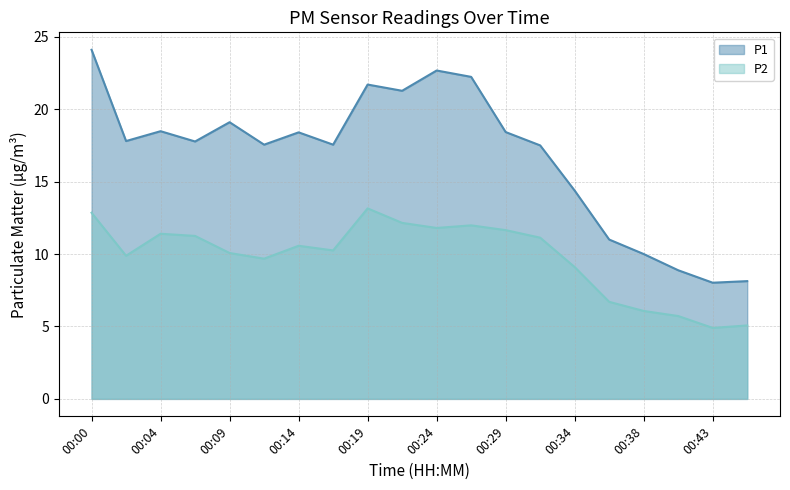

Between 00:46 and 00:02, which is larger?

00:02